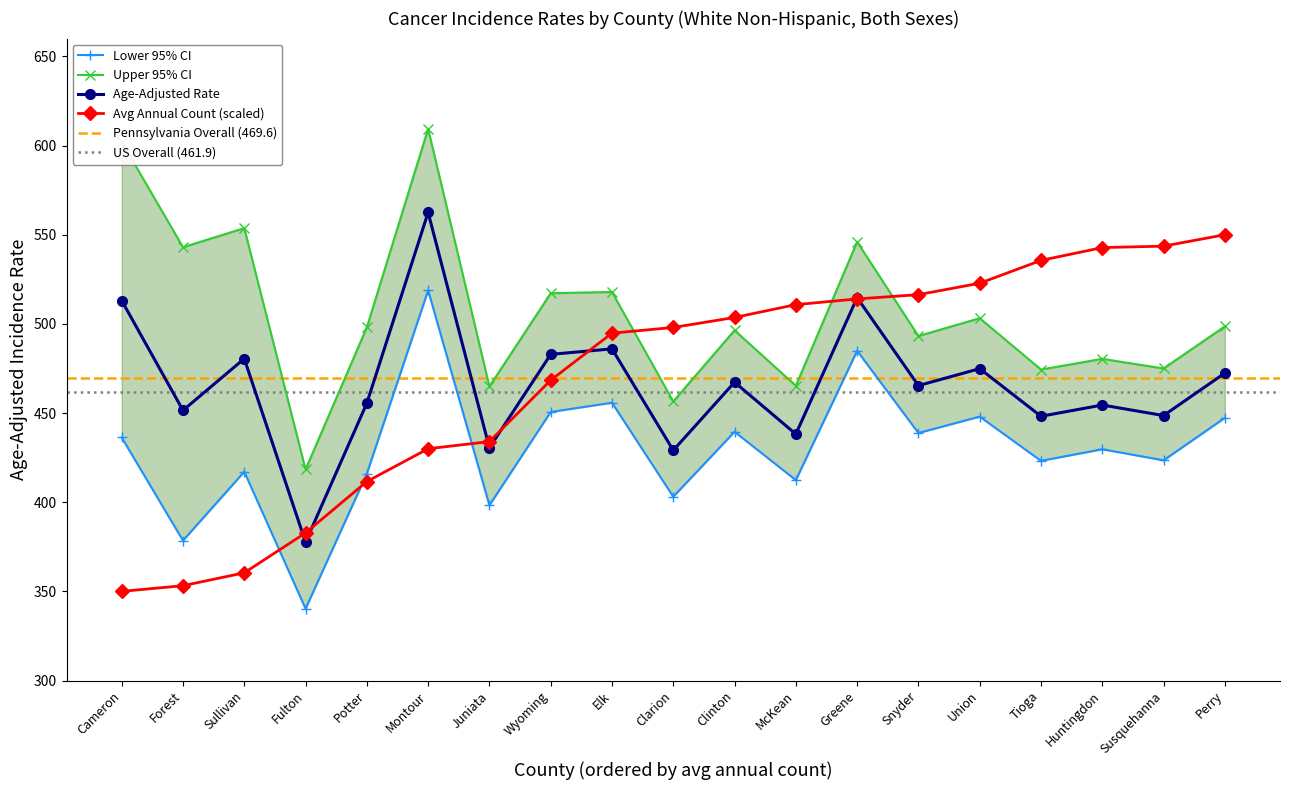

True or false: Lower 95% CI and Age-Adjusted Rate cross at least once.

False